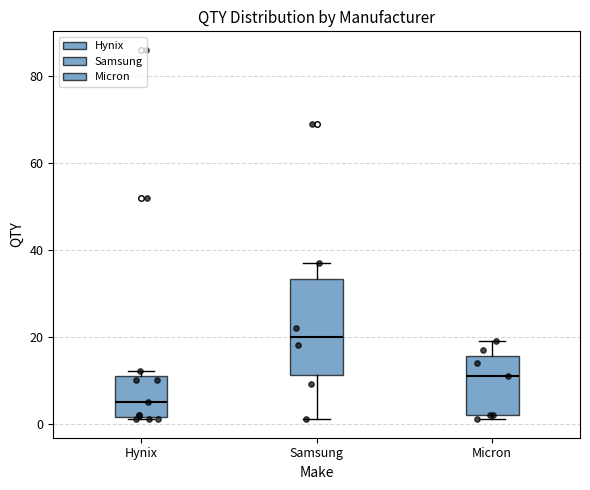

Reading left to right, transcribe this box plot: for each box, give where its median line is, the range the box spans, and where its two whiskers end, as read against the y-axis. The values are not printed on the chart, so give them approximately, as read against the axis.

Hynix: median 6, box 2 to 12, whiskers 2 to 12 (just above the box's upper edge)
Samsung: median 20, box 12 to 34, whiskers 2 to 38
Micron: median 12, box 2 to 16, whiskers 2 (just below the box's lower edge) to 20